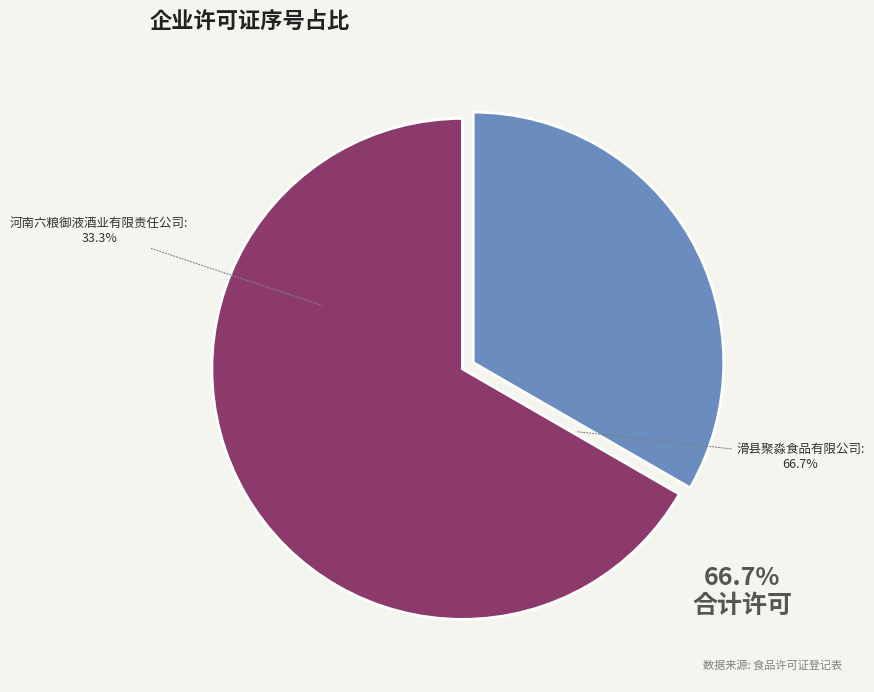

What percentage is the 滑县聚淼食品有限公司 slice, to the nearest percent?

67%